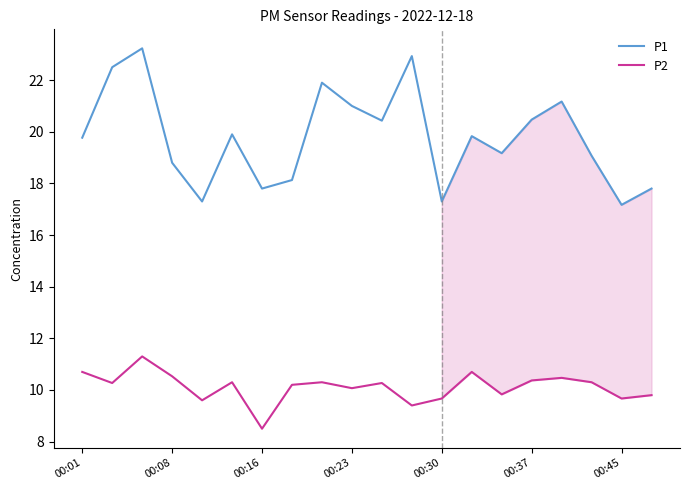

List the series in order of their overall mean, highest first.

P1, P2